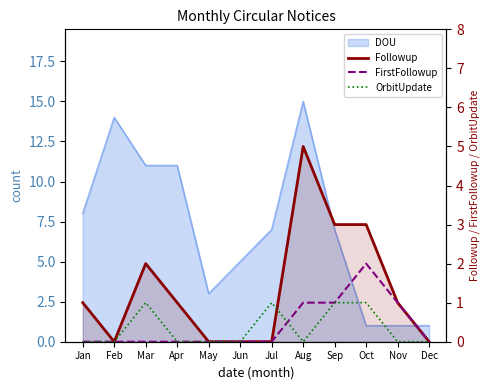

True or false: Followup and FirstFollowup cross at least once.

False